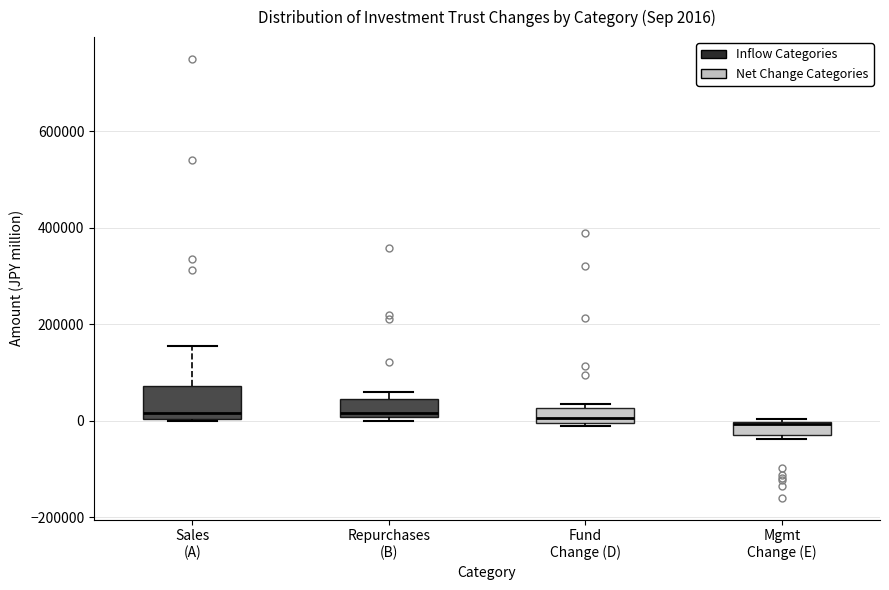

Comparing the boxes themselves (not the whiskers), which one is the tallest?

Sales (A)